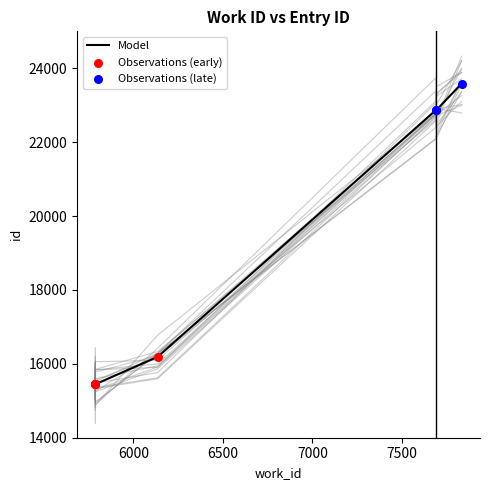

Between 7690 and 7835, which is larger?

7835